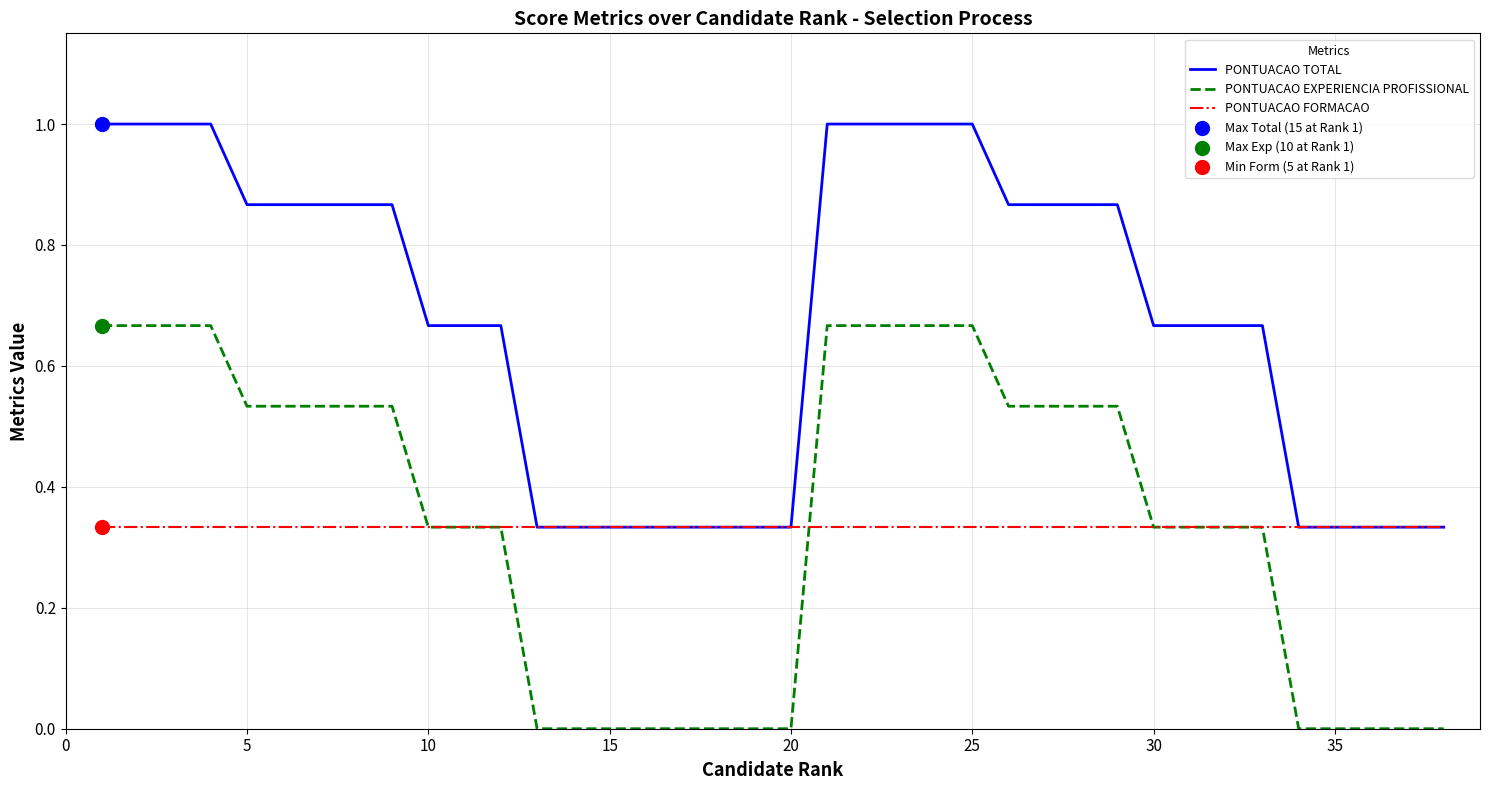

What is the greatest value displayed?

1.0